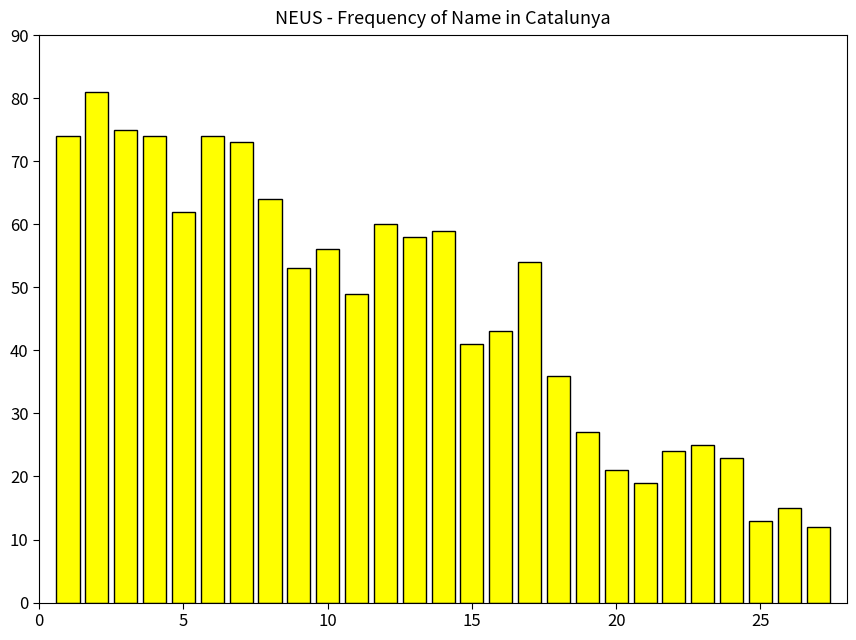

What is the difference between the maximum and second lowest values?

68